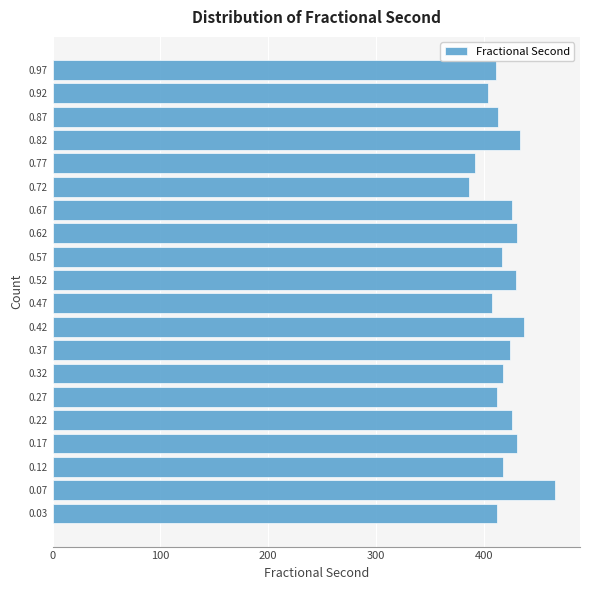

Reading bottom to top, transcribe this chart: for each bar, give the range it covers on the y-axis and its length. Neither the bar edges nor the lengths are printed on the chart, so give them approximately, as read against the axes.

0.00 to 0.05: 410
0.05 to 0.10: 470
0.10 to 0.15: 420
0.15 to 0.20: 430
0.20 to 0.25: 430
0.25 to 0.30: 410
0.30 to 0.35: 420
0.35 to 0.40: 420
0.40 to 0.45: 440
0.45 to 0.50: 410
0.50 to 0.55: 430
0.55 to 0.60: 420
0.60 to 0.65: 430
0.65 to 0.70: 430
0.70 to 0.75: 390
0.75 to 0.80: 390
0.80 to 0.85: 430
0.85 to 0.90: 410
0.90 to 0.95: 400
0.95 to 1.00: 410